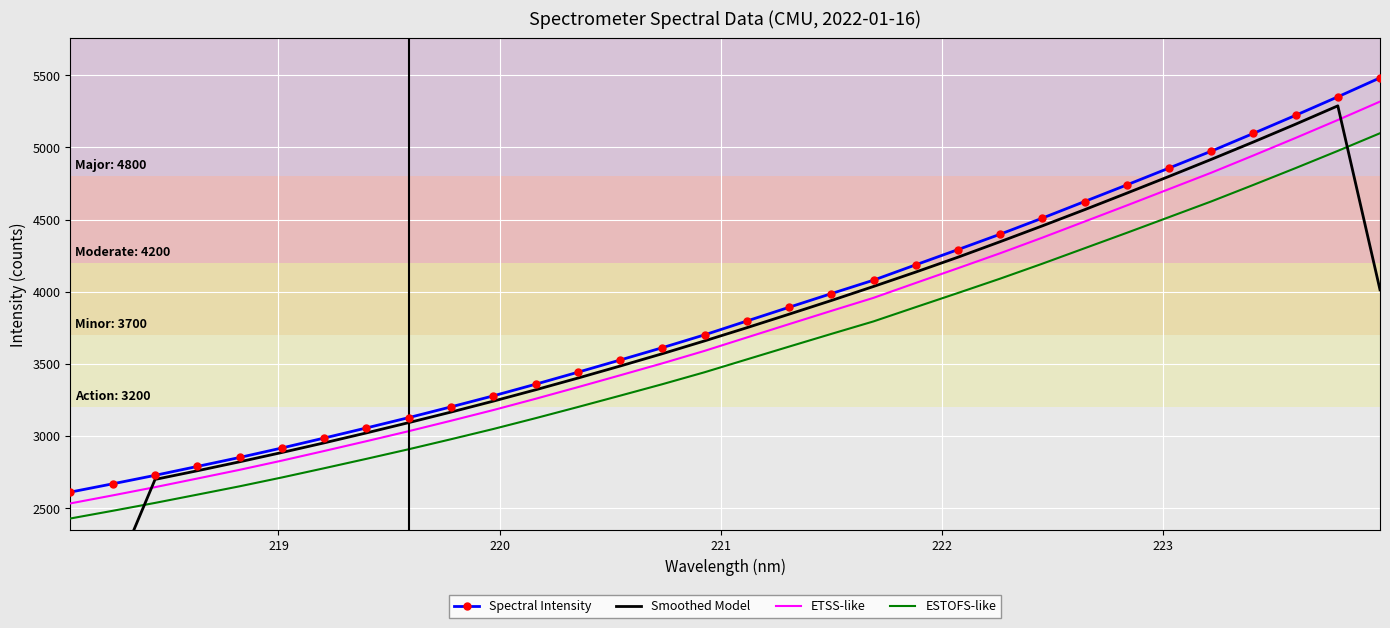

What is the lowest value of the ETSS-like series?

2534.0